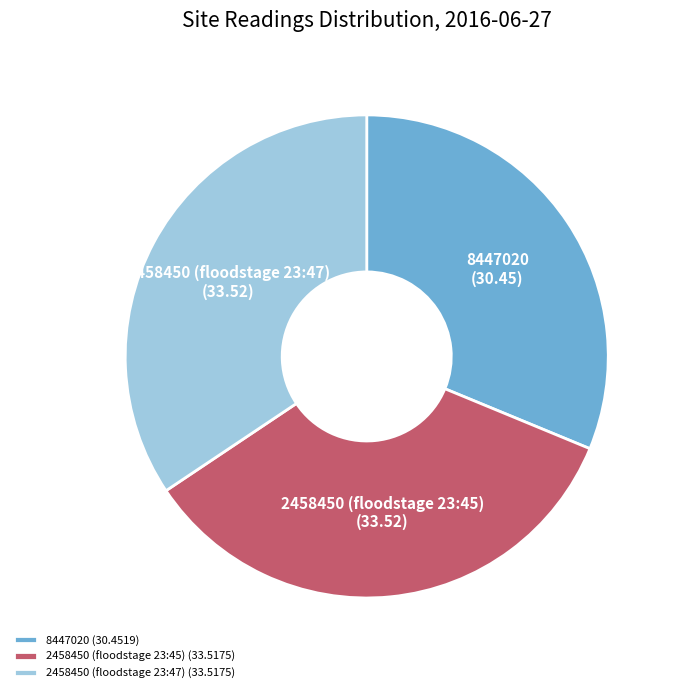

The 8447020 (30.4519) slice represents 31% of the pie. True or false?

True